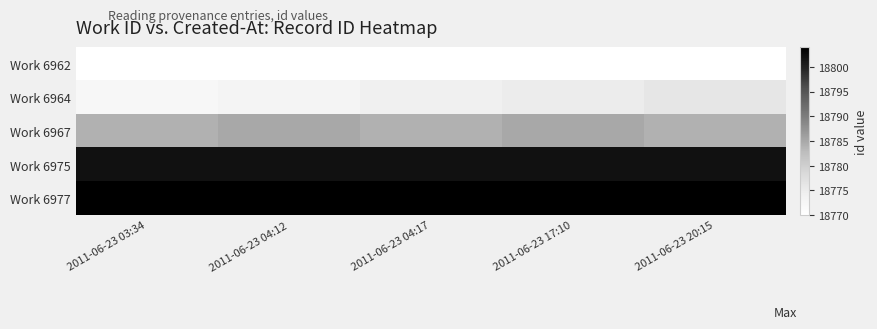

Count the number of categories in the chart.

5